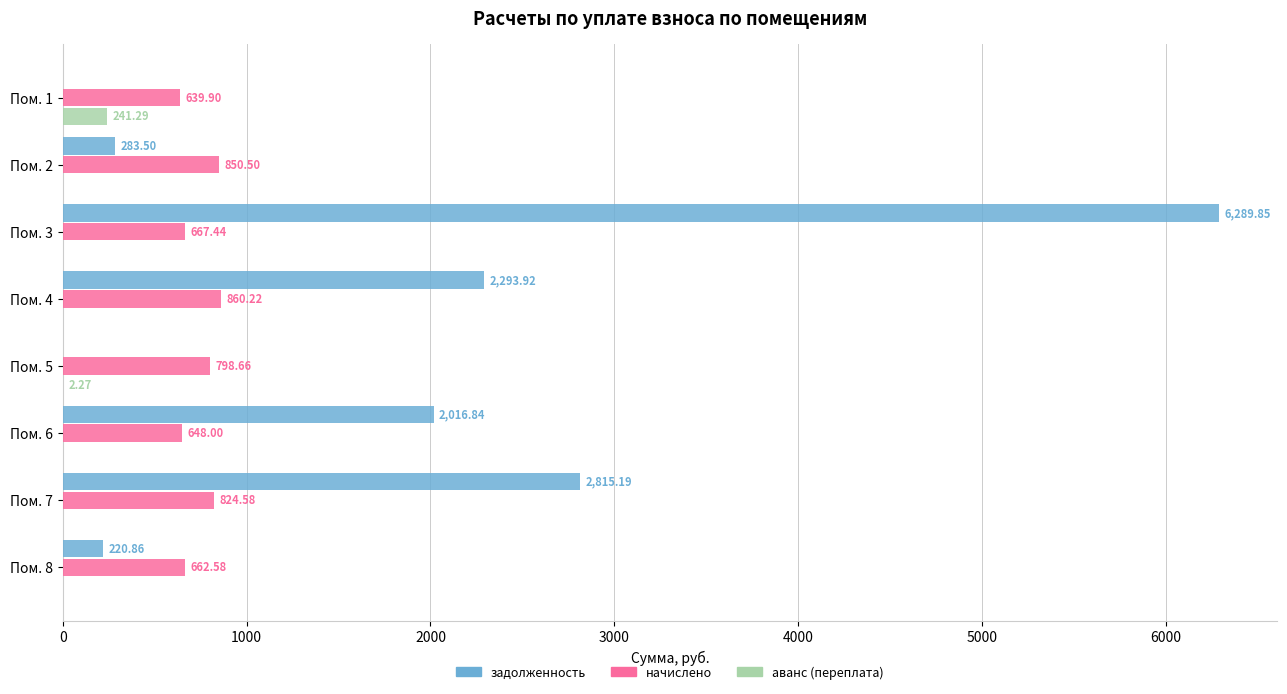

How many values in аванс (переплата) are above zero?

2